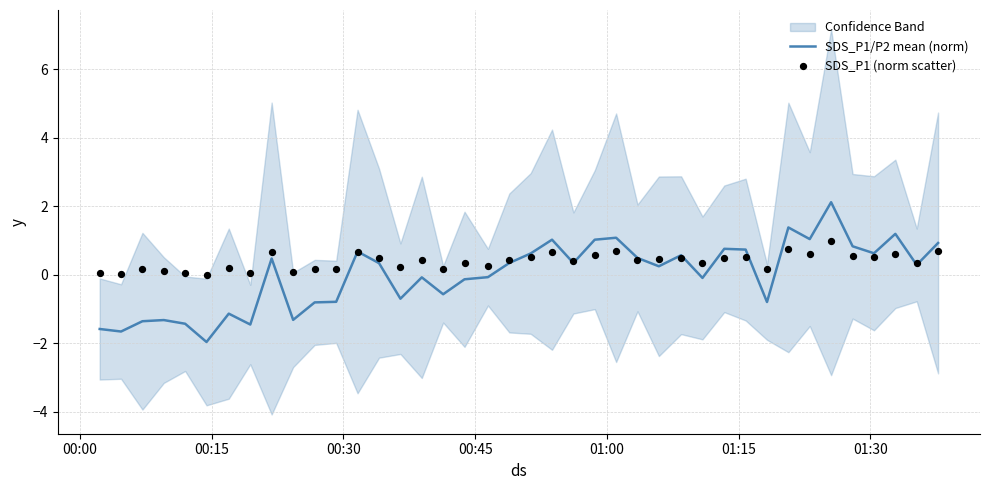

Which series has the largest Y range (max minus min)?

SDS_P1/P2 mean (norm)